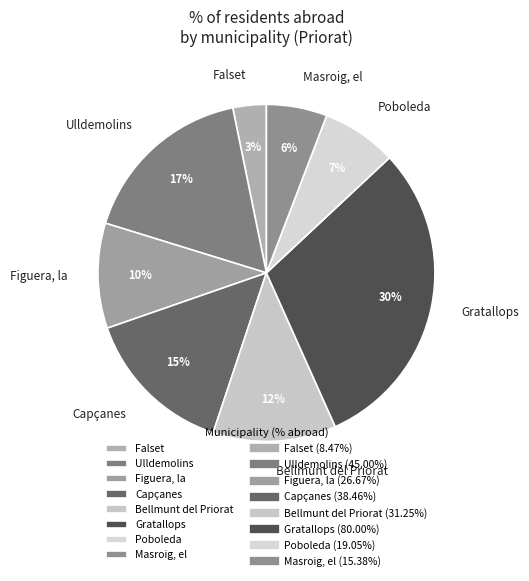

Do Ulldemolins and Masroig, el together represent more than half of the pie?

No